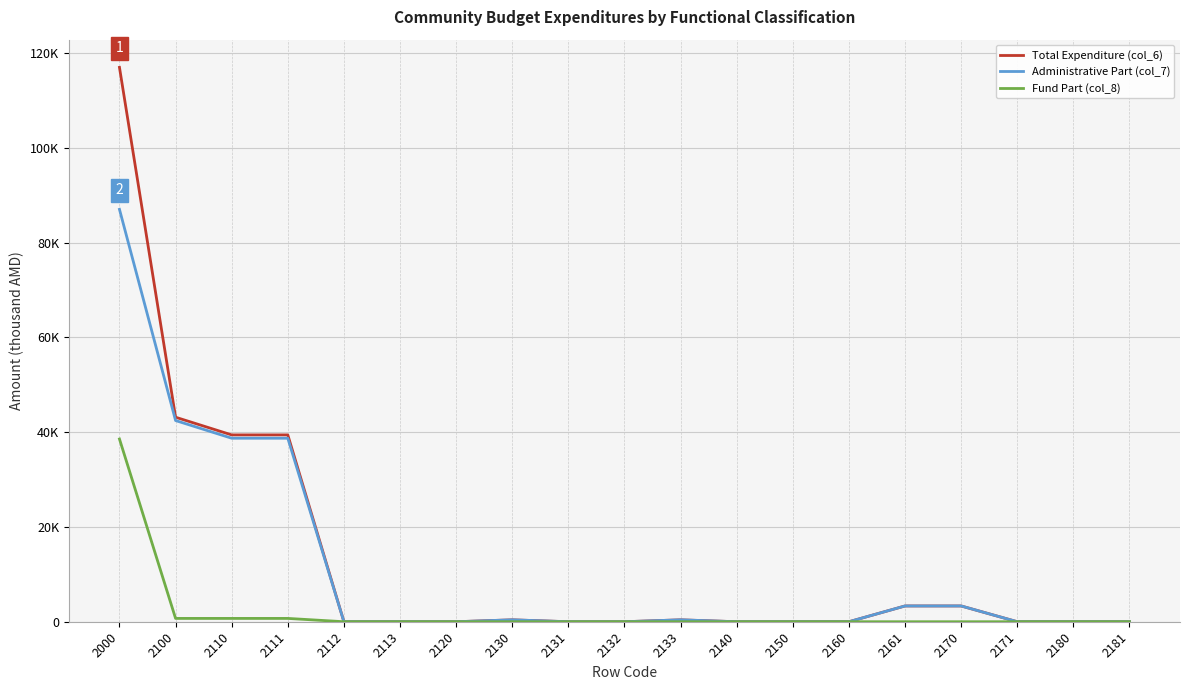

The Administrative Part (col_7) series shows 38735.0 at 2110. True or false?

True